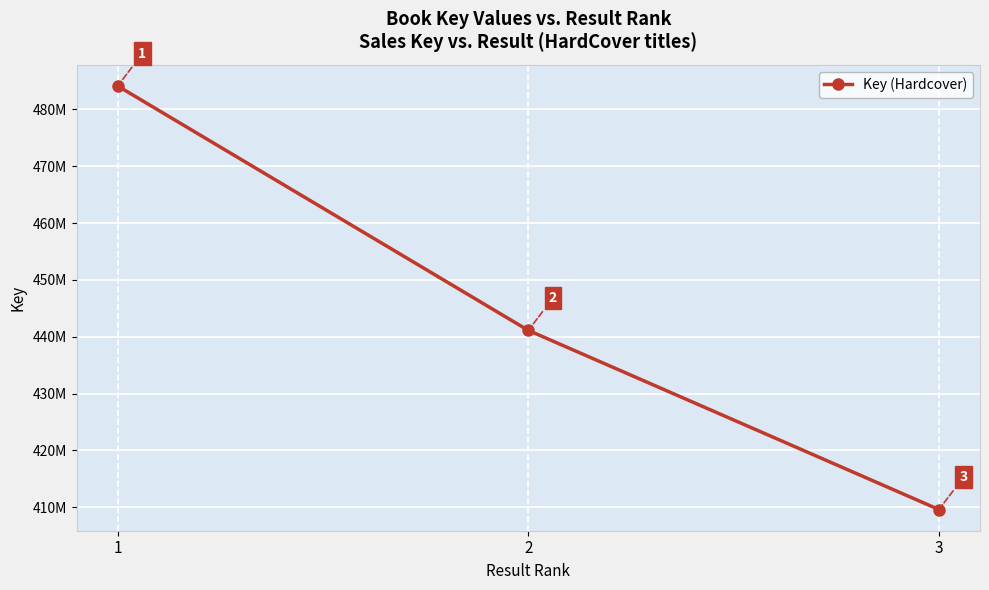

Is this an area chart (filled region under the line)?

No